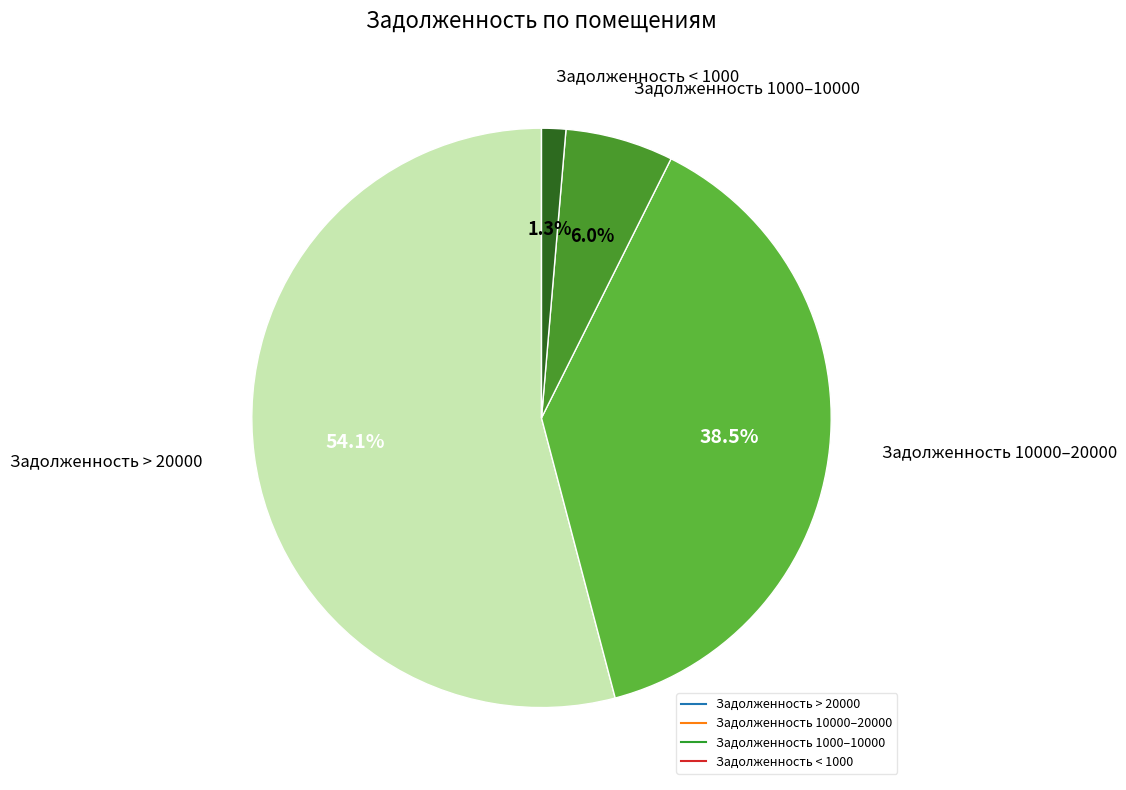

Does any single category account for the majority?

Yes